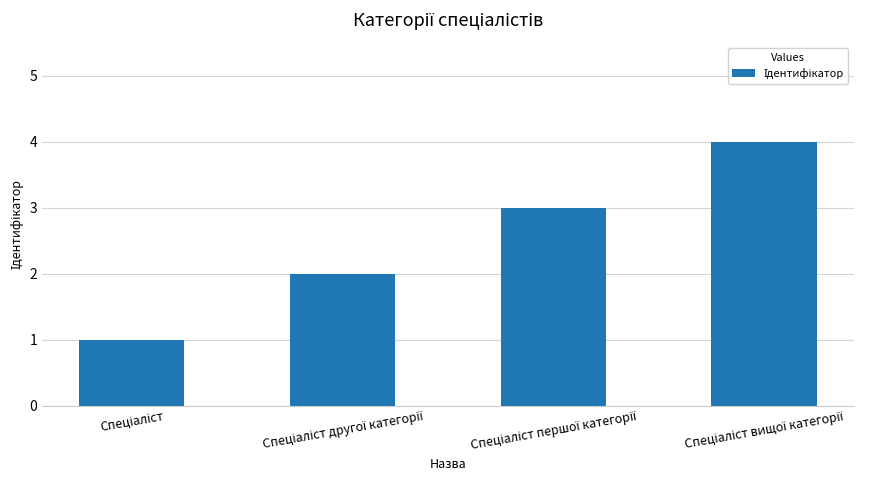

What is the maximum value shown in the chart?

4